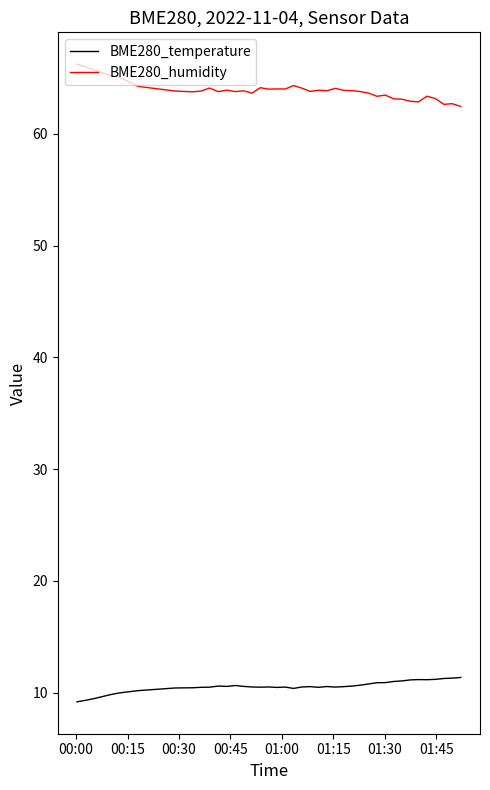

What is the difference between the maximum and minimum values in the BME280_humidity series?

3.8